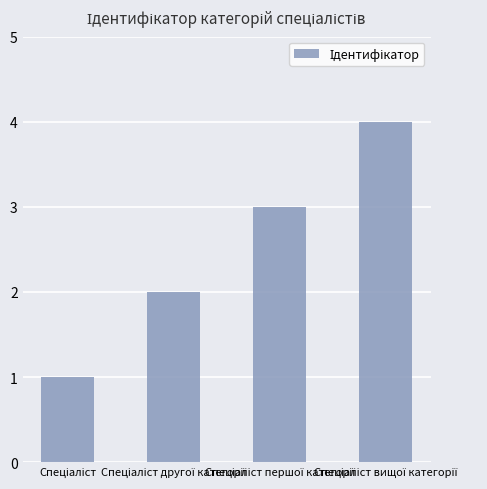

What is the difference between the maximum and minimum values?

3